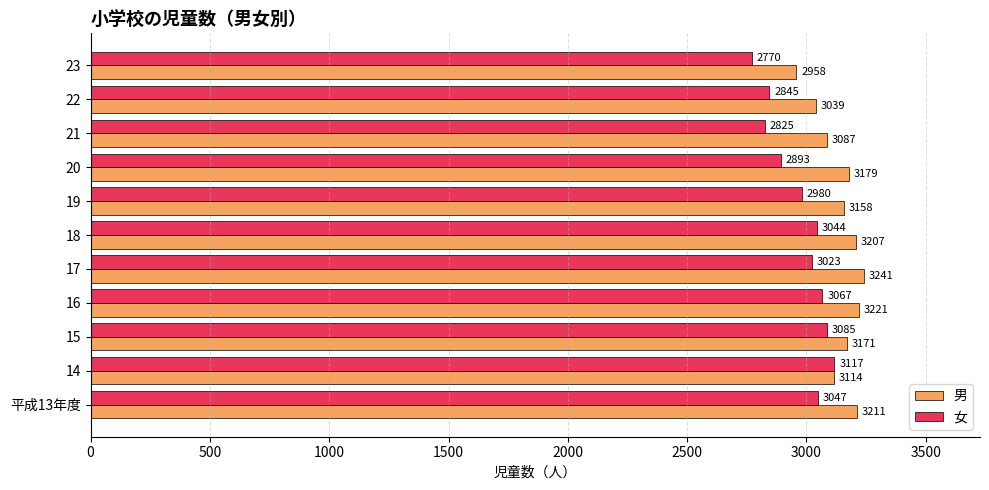

Between 21 and 22, which series saw the biggest shift?

男